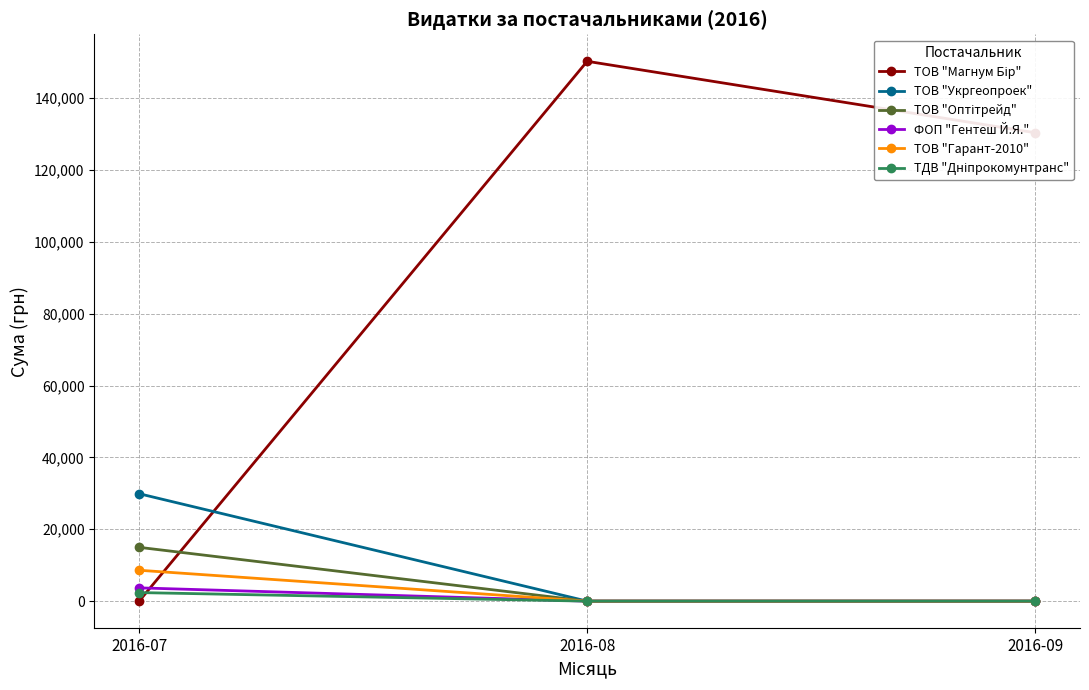

Count the number of data series in this chart.

6